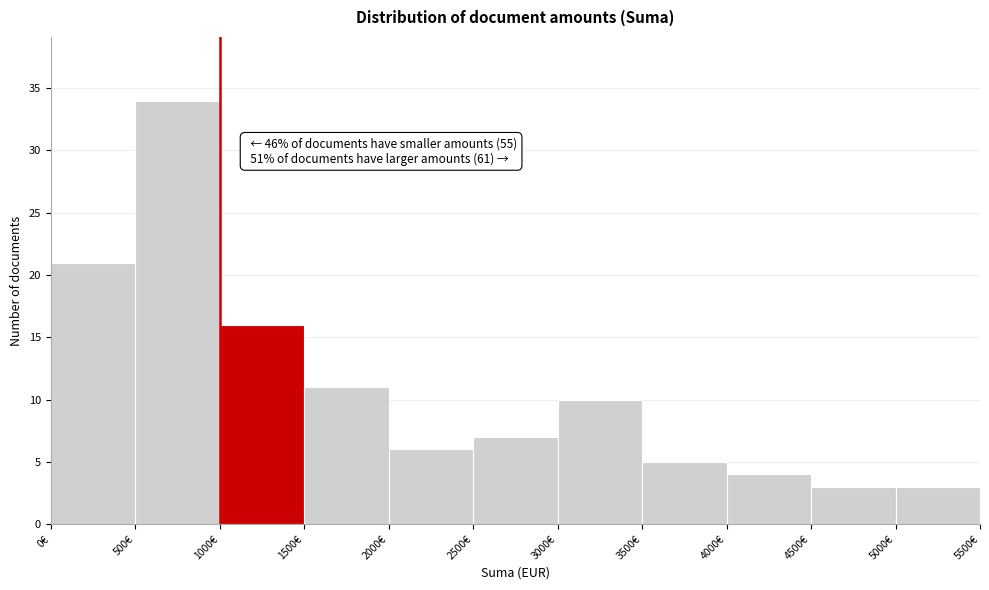

Which range on the x-axis has the tallest bar?

500 to 1000